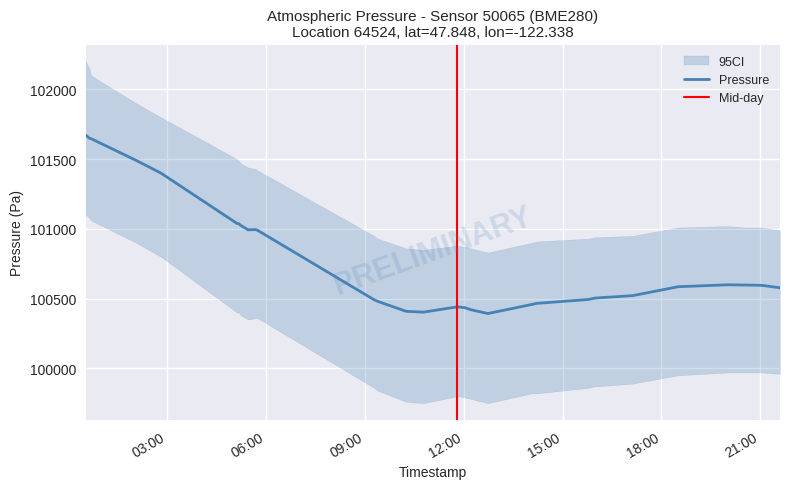

Does the chart have visible grid lines?

Yes